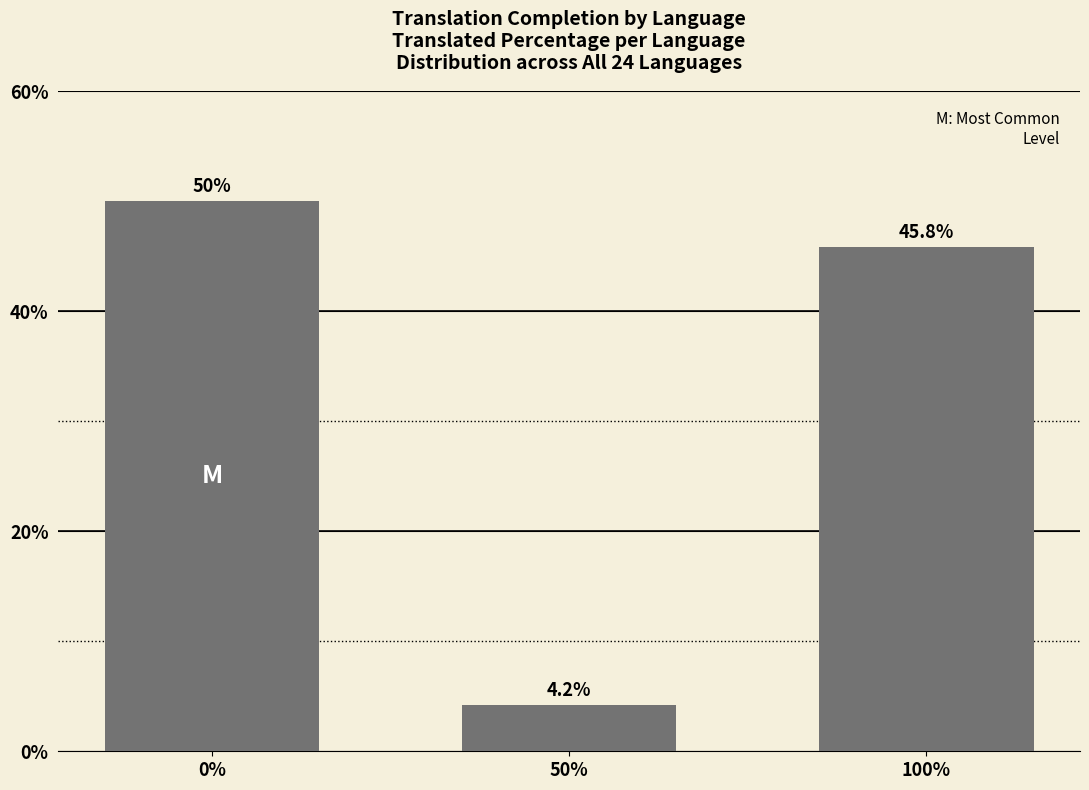

Between 50% and 100%, which is larger?

100%